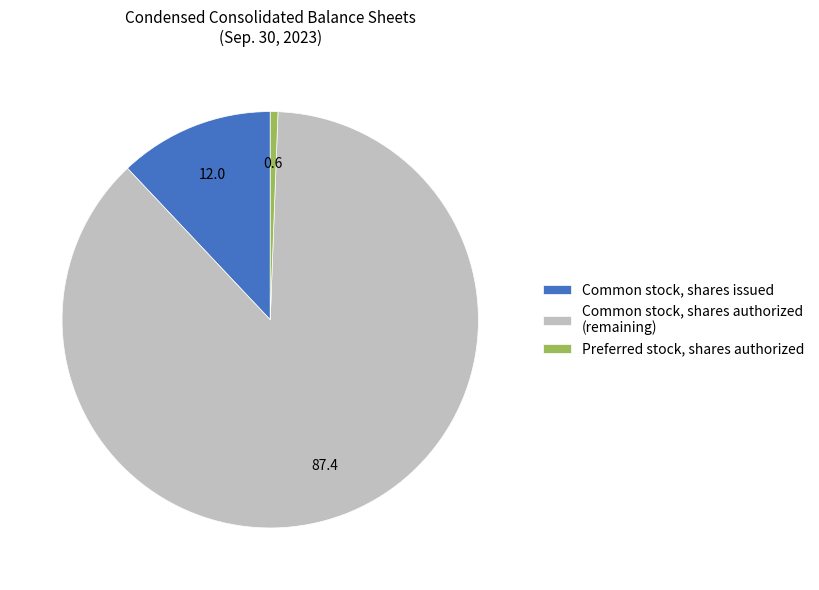

True or false: Common stock, shares issued accounts for 12% of the total.

True